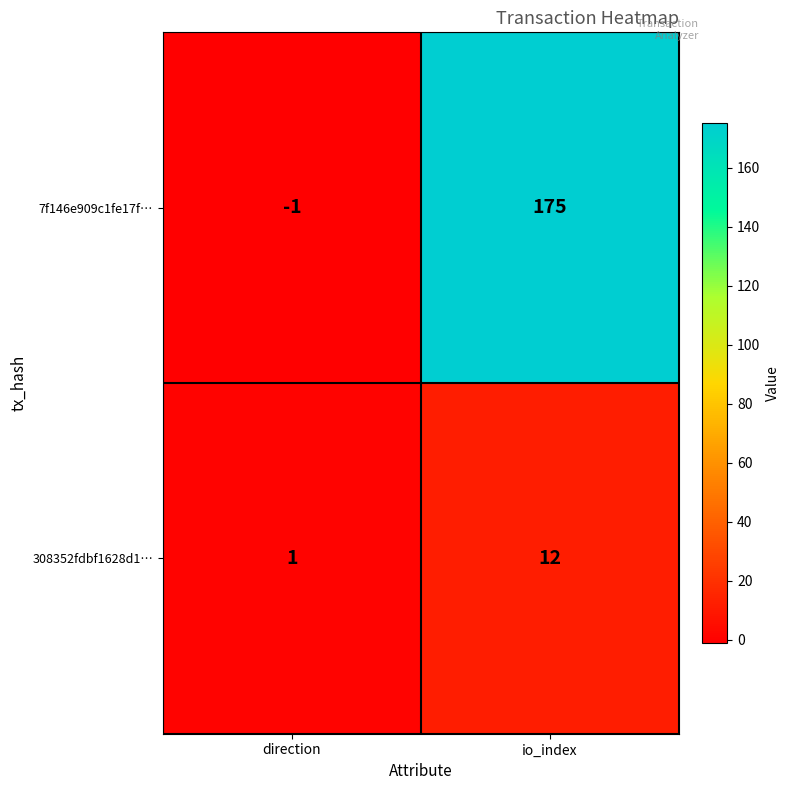

What is the difference between the maximum and minimum values in the 308352fdbf1628d1… series?

11